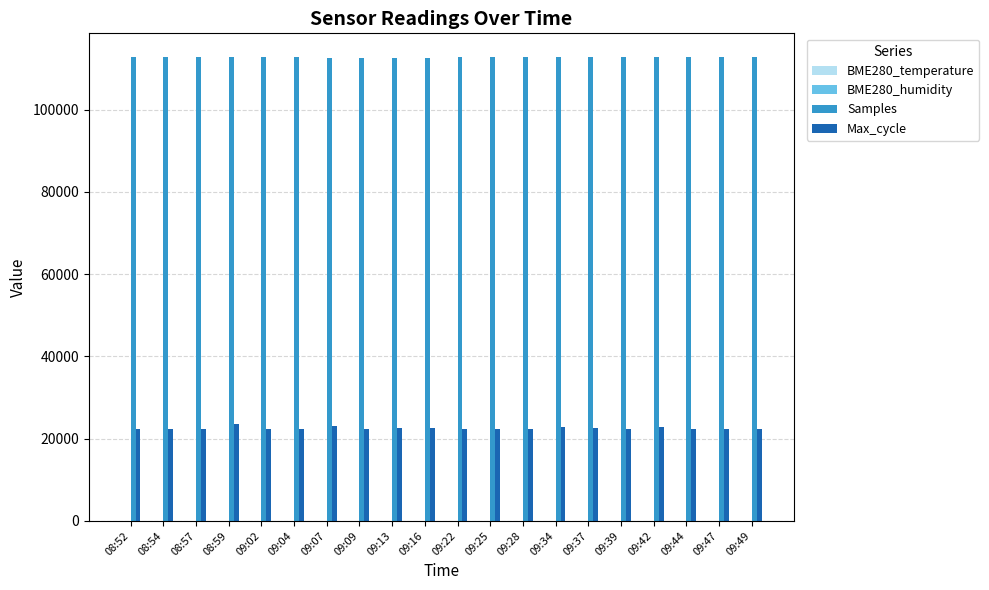

What is the greatest value displayed?

112899.0